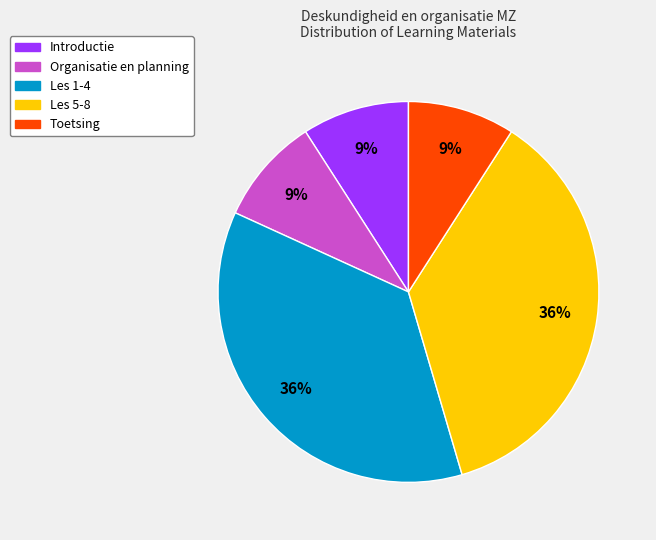

Between Les 5-8 and Toetsing, which is larger?

Les 5-8